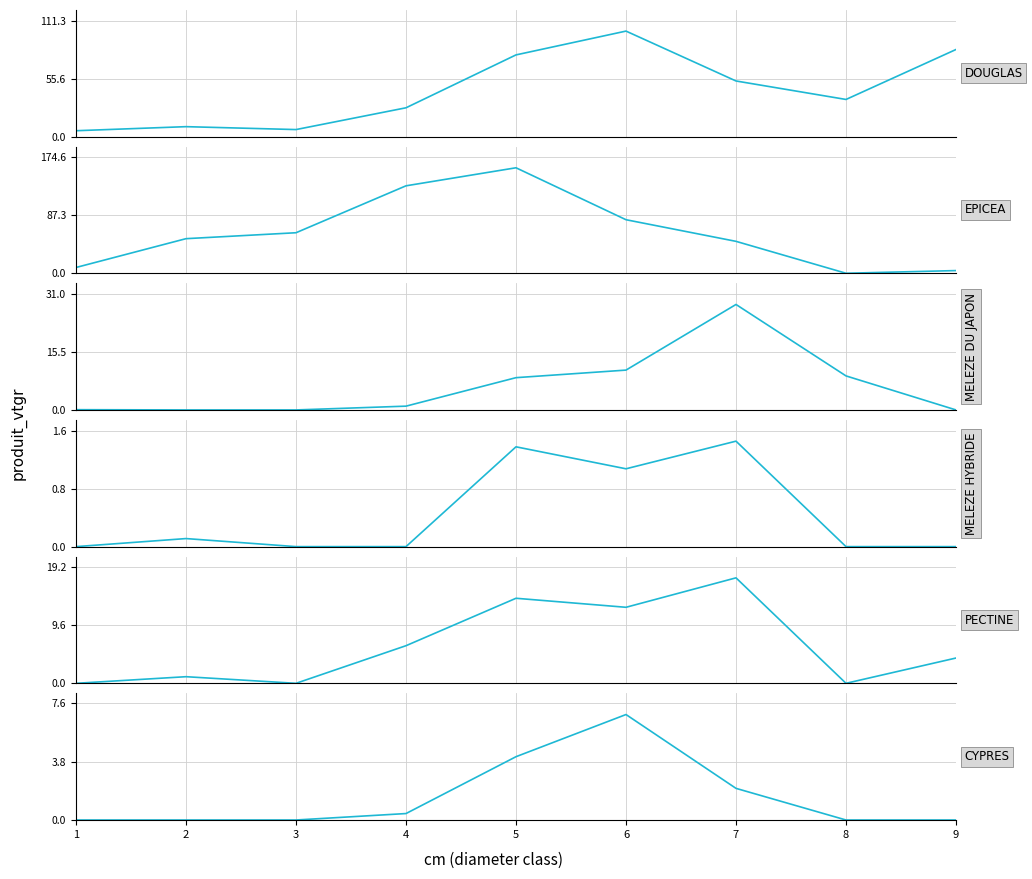

True or false: CYPRES and PECTINE cross at least once.

False